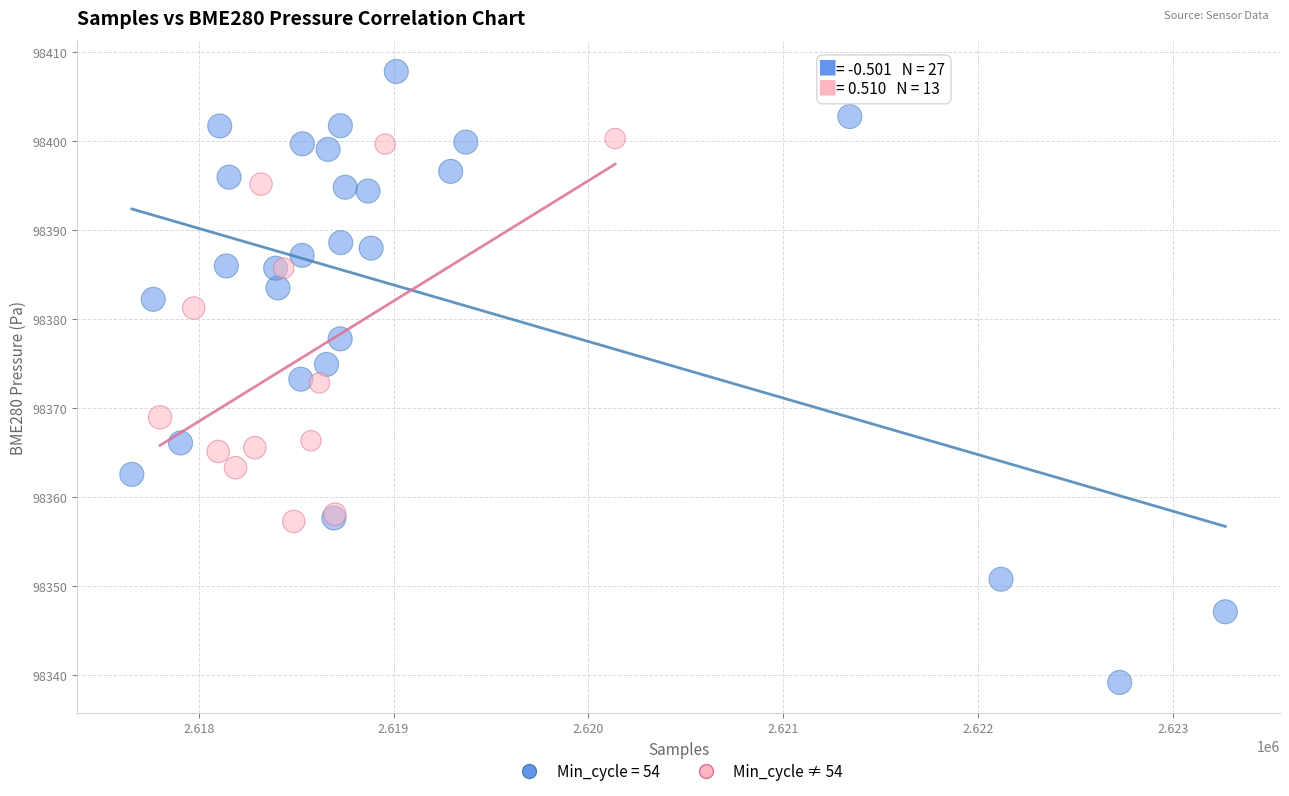

Which series has the largest Y range (max minus min)?

Min_cycle = 54